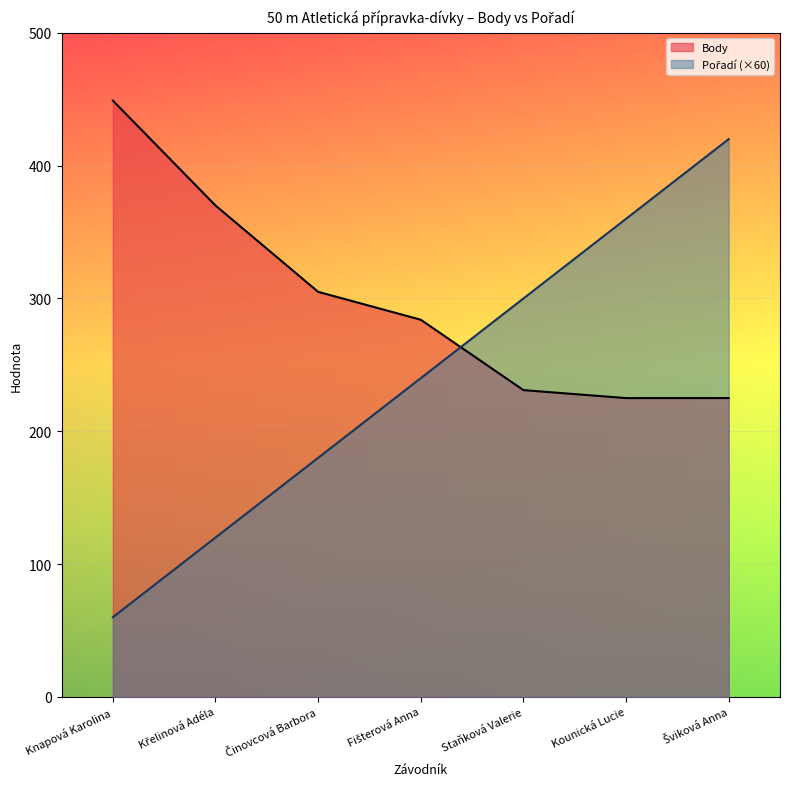

What is the difference between the Body values at Křelinová Adéla and Staňková Valerie?

139